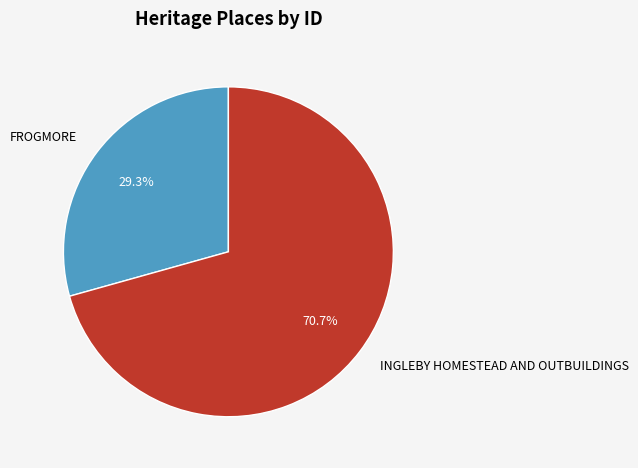

Which slice is the smallest?

FROGMORE